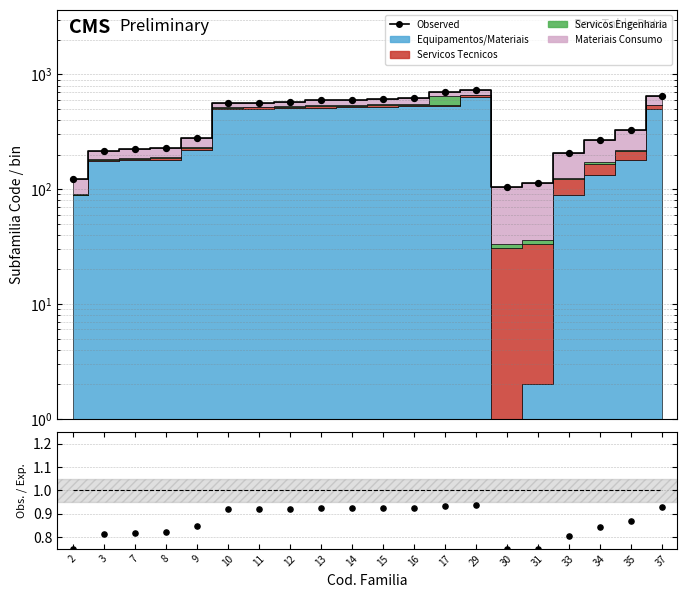

Which series has the largest total across all categories?

Observed